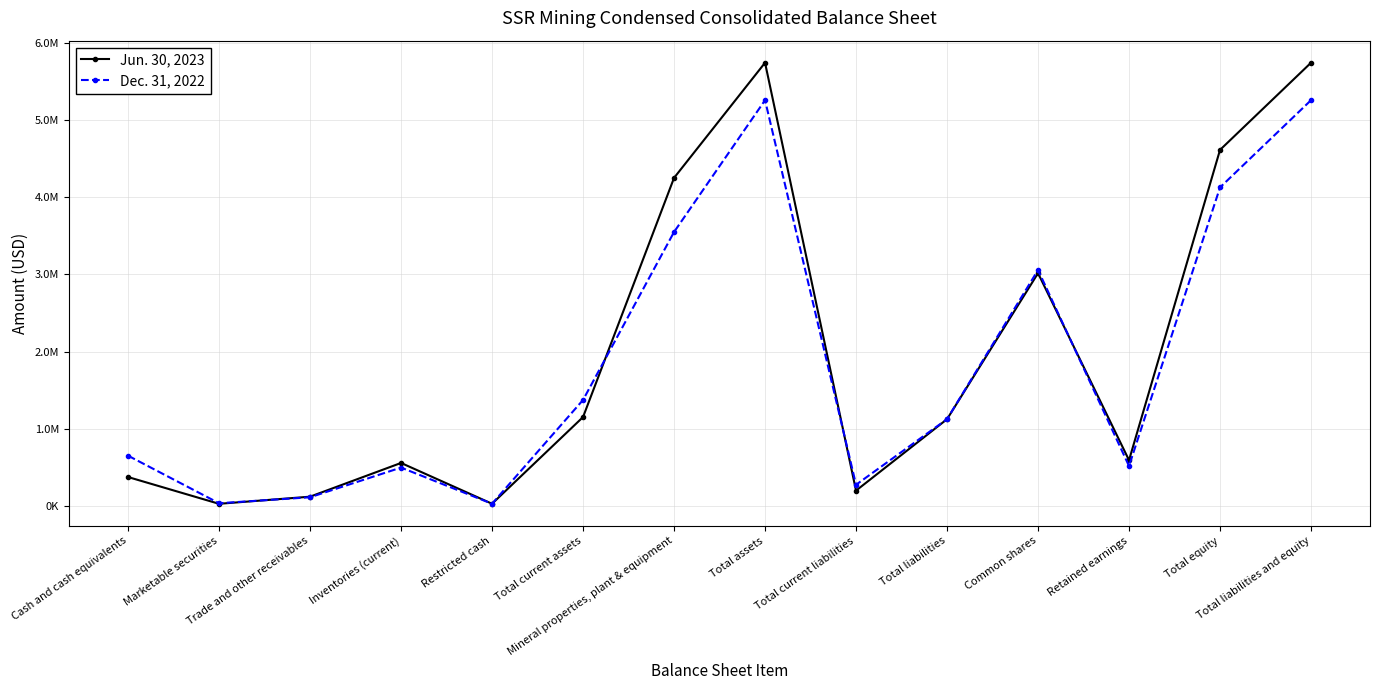

True or false: Dec. 31, 2022 has a value of 5254657 at Total assets.

True